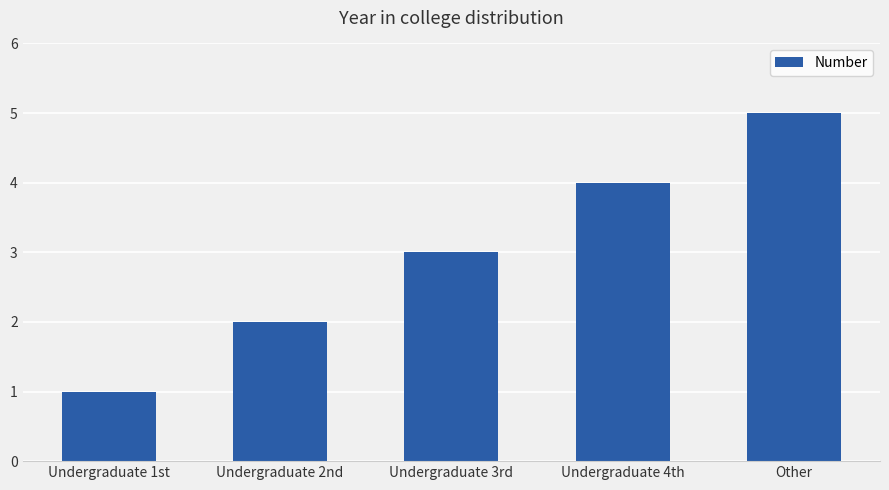

Rank the categories by value from lowest to highest.

Undergraduate 1st, Undergraduate 2nd, Undergraduate 3rd, Undergraduate 4th, Other